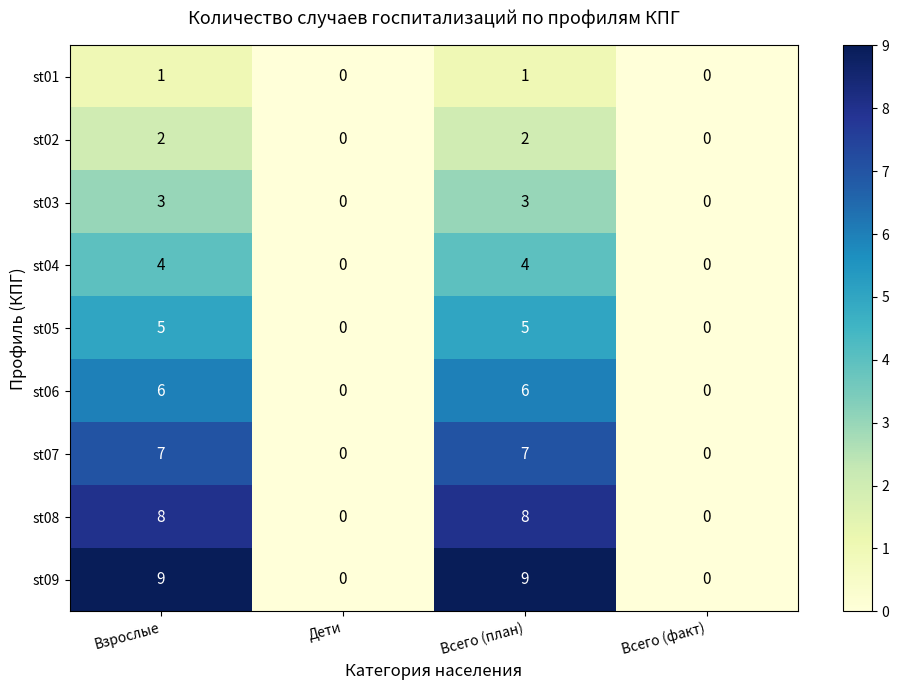

Which series has the largest total across all categories?

st09